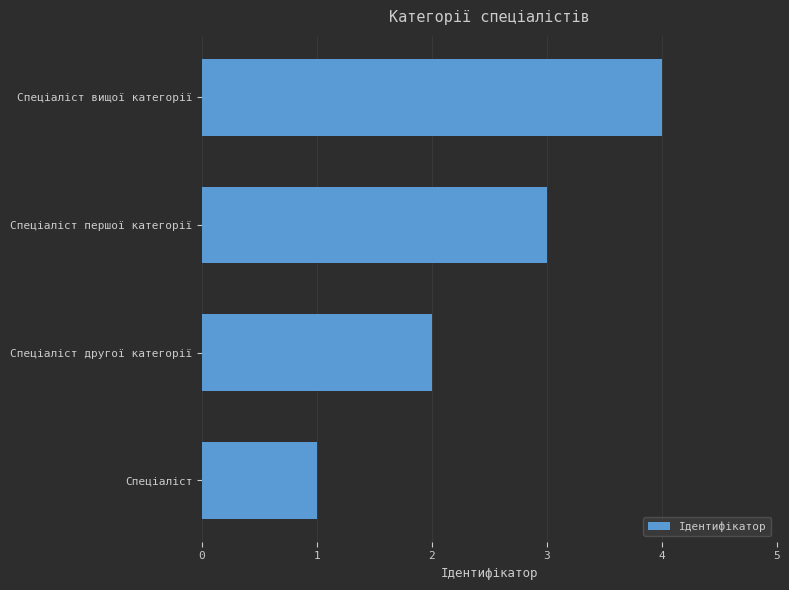

What is the ratio of the value at Спеціаліст другої категорії to the value at Спеціаліст?

2.0